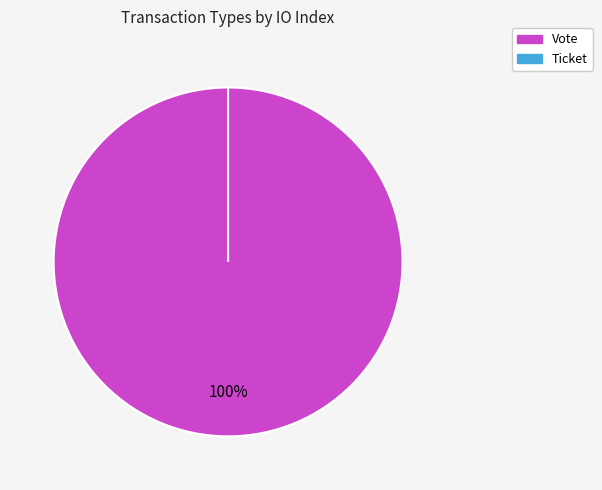

What is the change in value from Vote to Ticket?

-1